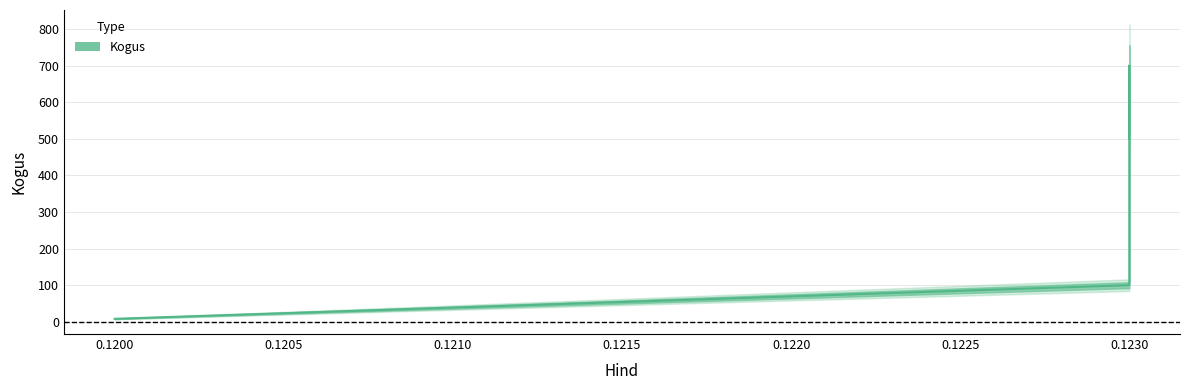

How many categories are shown in the chart?

4